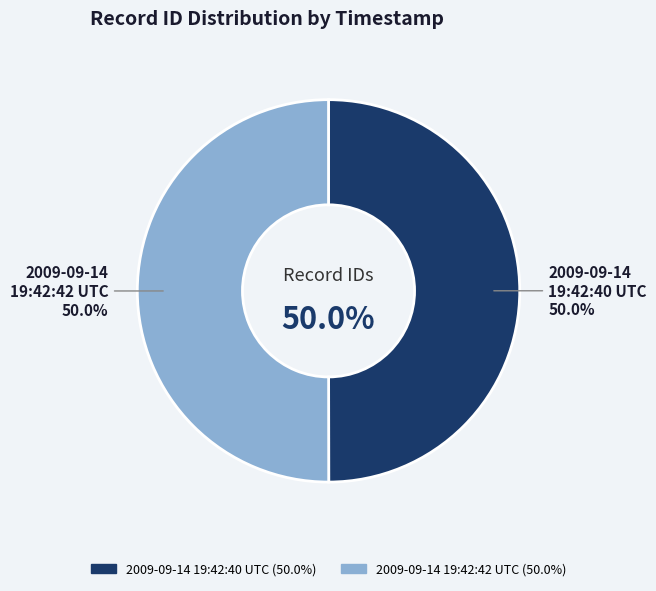

What percentage do 2009-09-14 19:42:40 UTC and 2009-09-14 19:42:42 UTC together represent?

100.0%